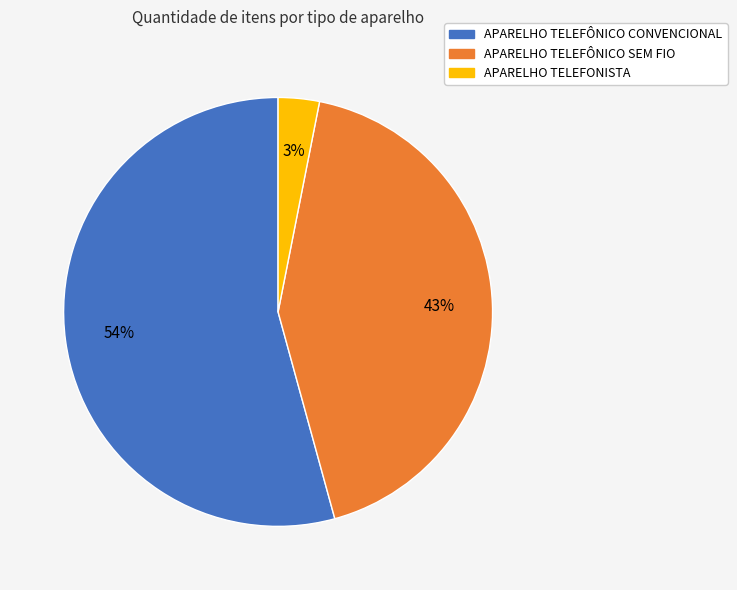

To the nearest percent, what is the difference between the APARELHO TELEFÔNICO SEM FIO and APARELHO TELEFONISTA slice percentages?

40%